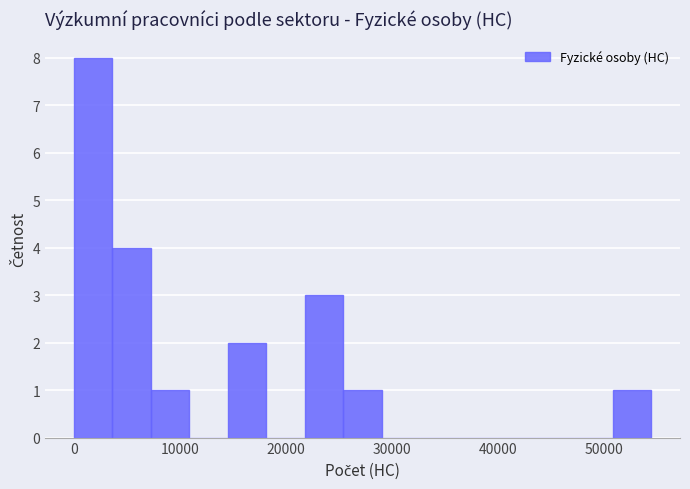

Around what value on the x-axis is the tallest bar? Give the approximate position of its centre, as read against the axis.

2000